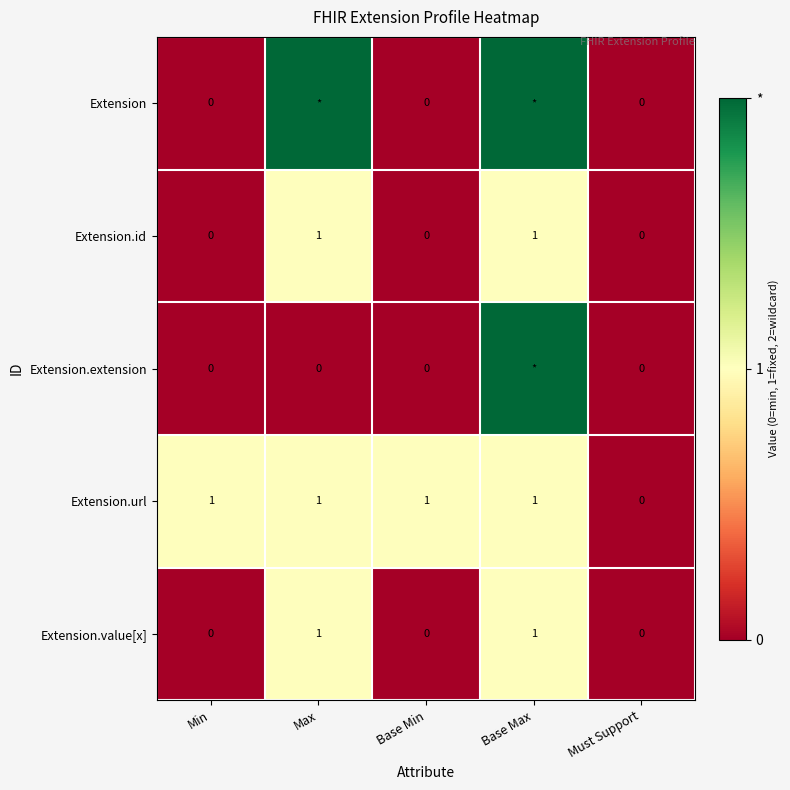

At which category is the sum across all series the highest?

Base Max